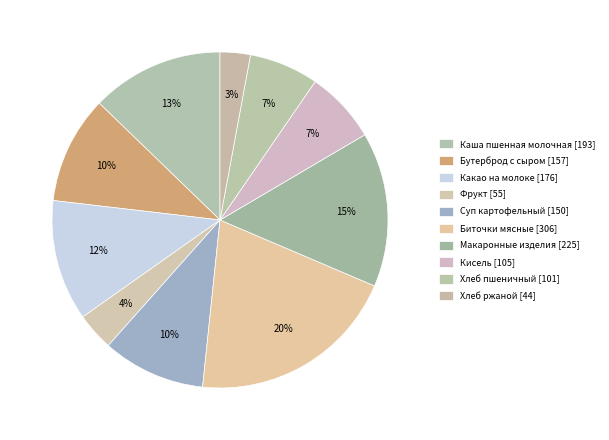

Does any single category account for the majority?

No